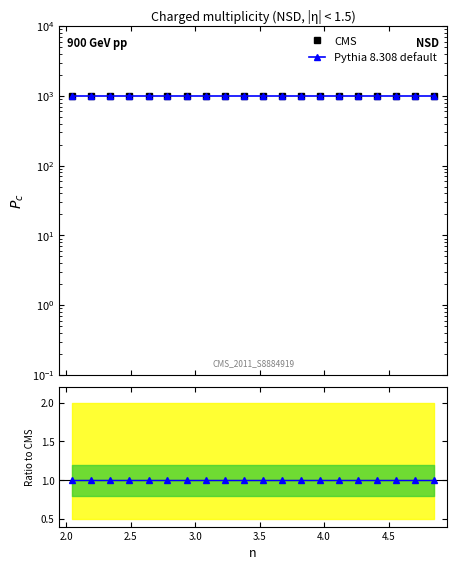

True or false: CMS and Pythia 8.308 default cross at least once.

False